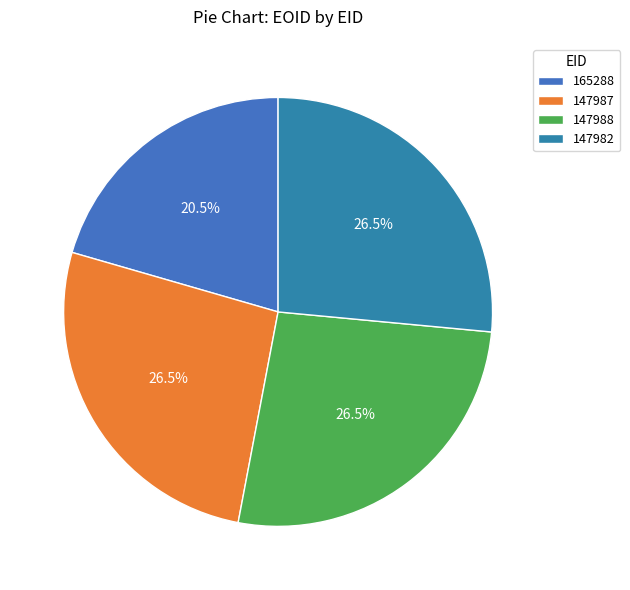

Is it true that 147988 is 35% of the pie?

False